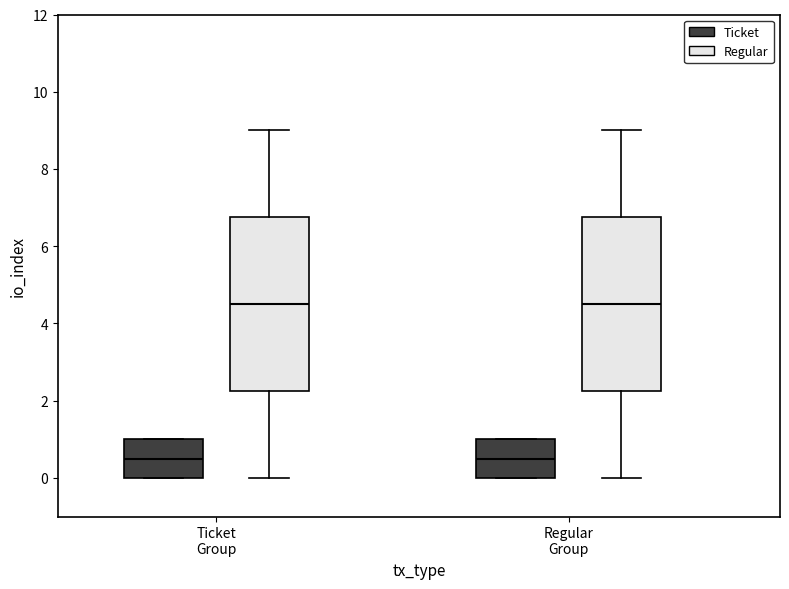

Reading left to right, transcribe this box plot: for each box, give where its median line is, the range the box spans, and where its two whiskers end, as read against the y-axis. The values are not printed on the chart, so give them approximately, as read against the axis.

Ticket Group (Ticket): median 0.6, box 0.0 to 1.0, whiskers 0.0 to 1.0
Ticket Group (Regular): median 4.6, box 2.2 to 6.8, whiskers 0.0 to 9.0
Regular Group (Ticket): median 0.6, box 0.0 to 1.0, whiskers 0.0 to 1.0
Regular Group (Regular): median 4.6, box 2.2 to 6.8, whiskers 0.0 to 9.0